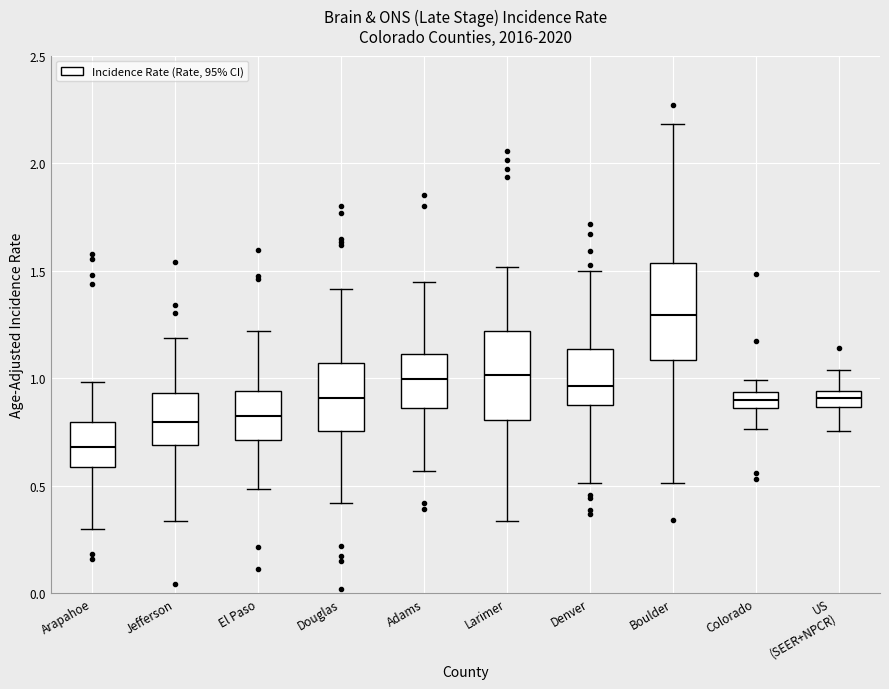

Where does the median line of the box for Douglas sit on the y-axis? The values are not printed on the chart, so give them approximately, as read against the axis.

0.90